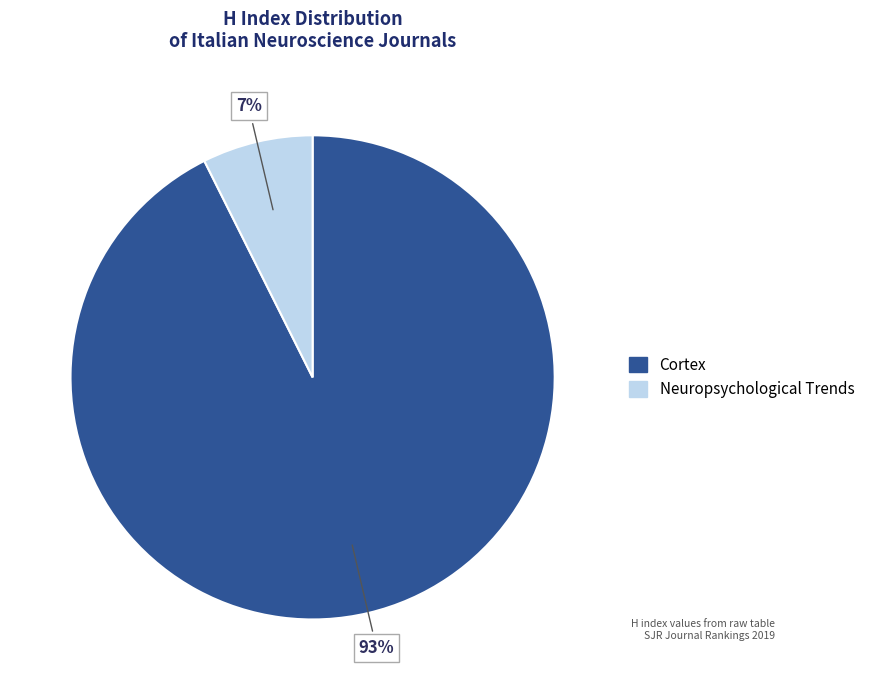

To the nearest percent, what is the combined percentage of Neuropsychological Trends and Cortex?

100%